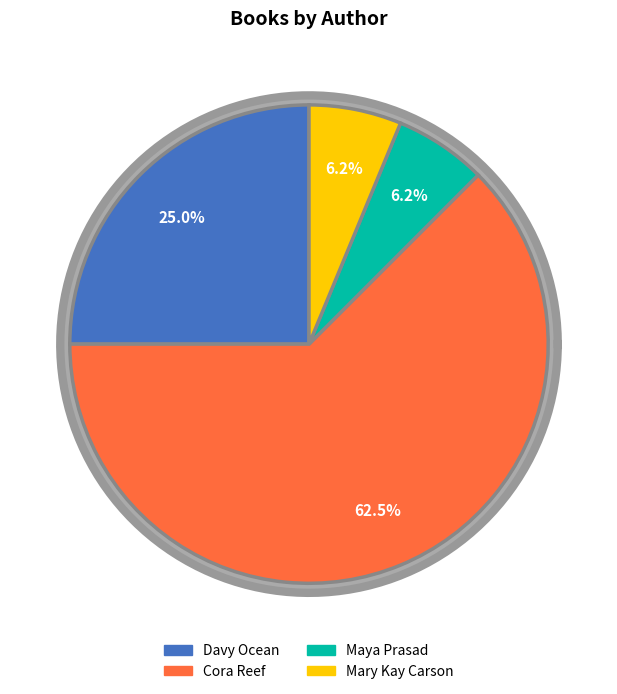

Which category has the smallest portion of the pie?

Maya Prasad (186695422)